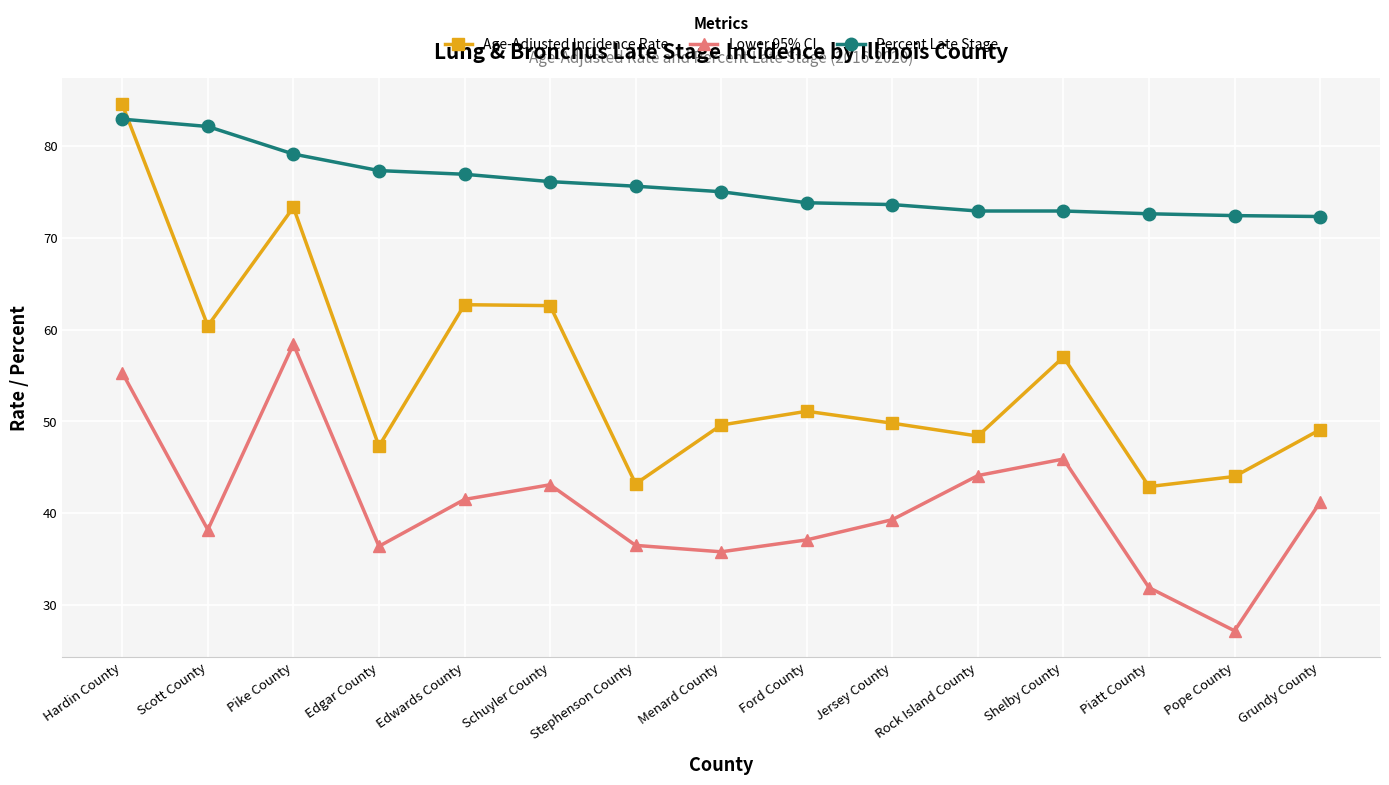

What is the sum of the Percent Late Stage values at Stephenson County and Piatt County?

148.2